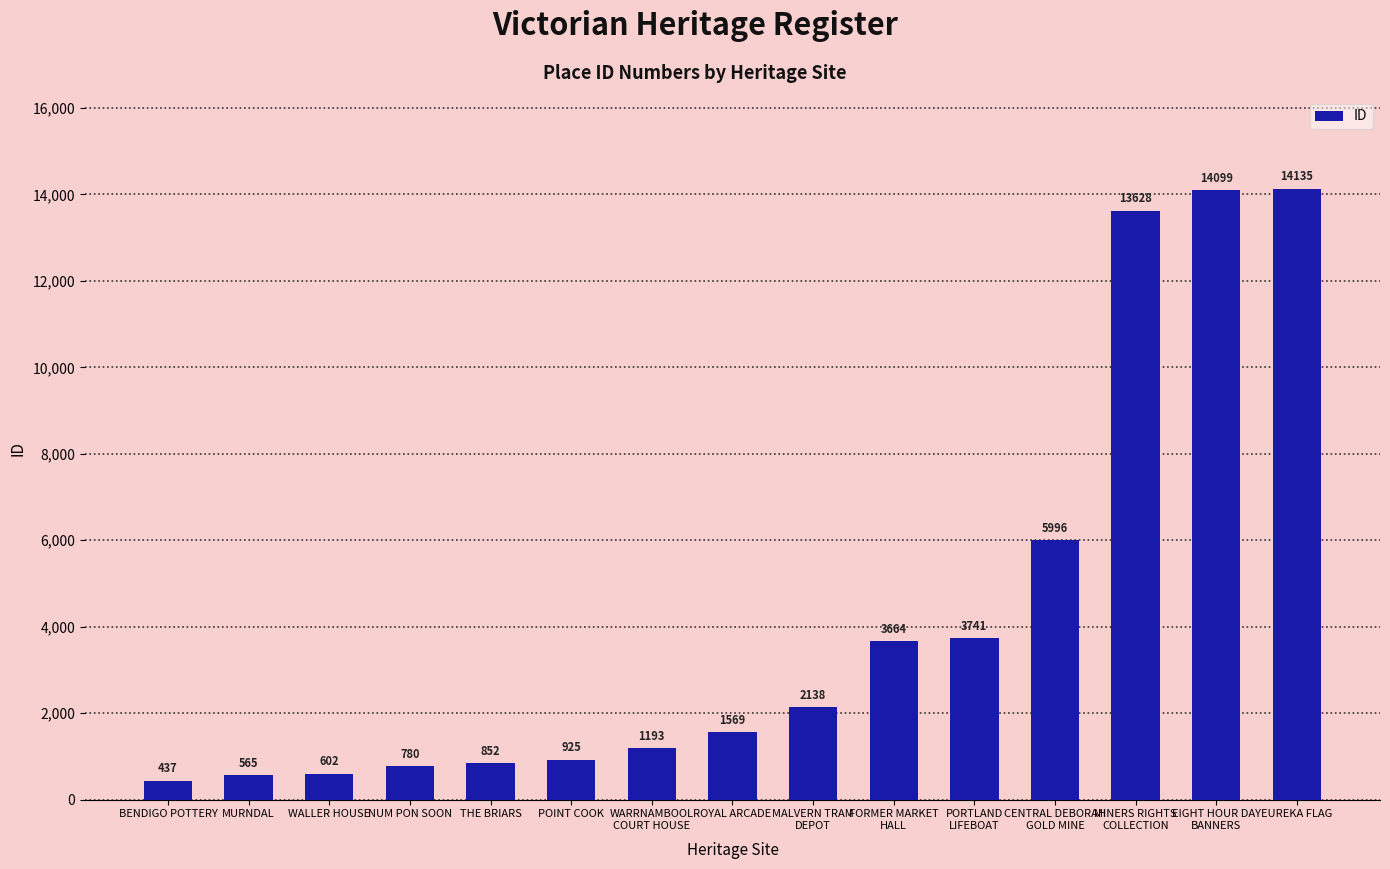

At which label is the value closest to 7286?

CENTRAL DEBORAH
GOLD MINE